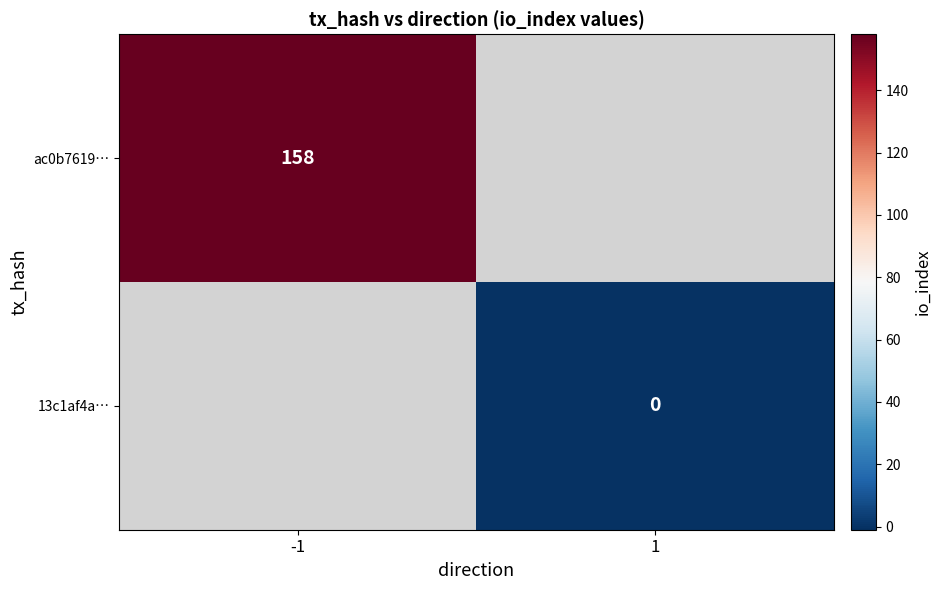

Count the number of categories in the chart.

2